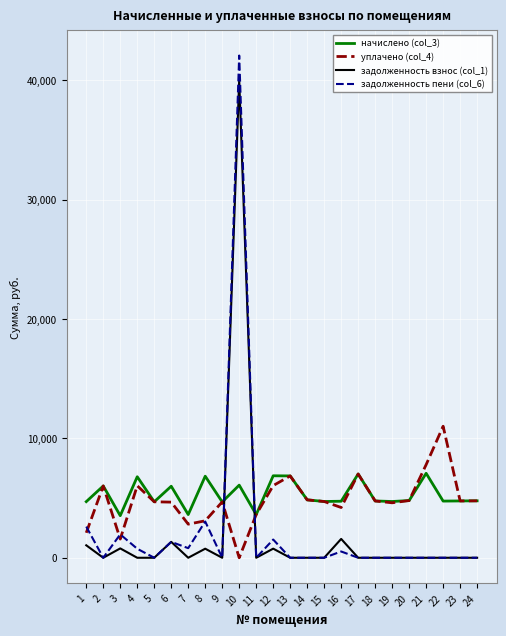

How many values in the задолженность пени (col_6) series exceed 0?

9